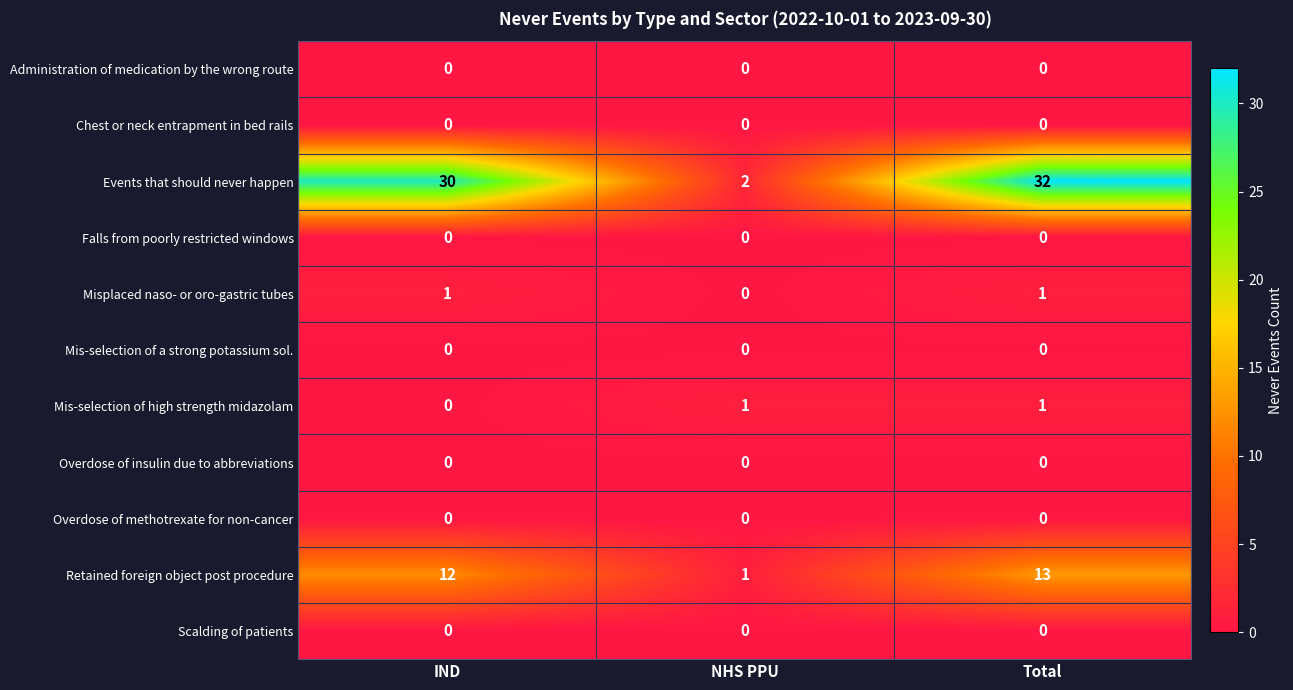

At which category is the sum across all series the highest?

Total